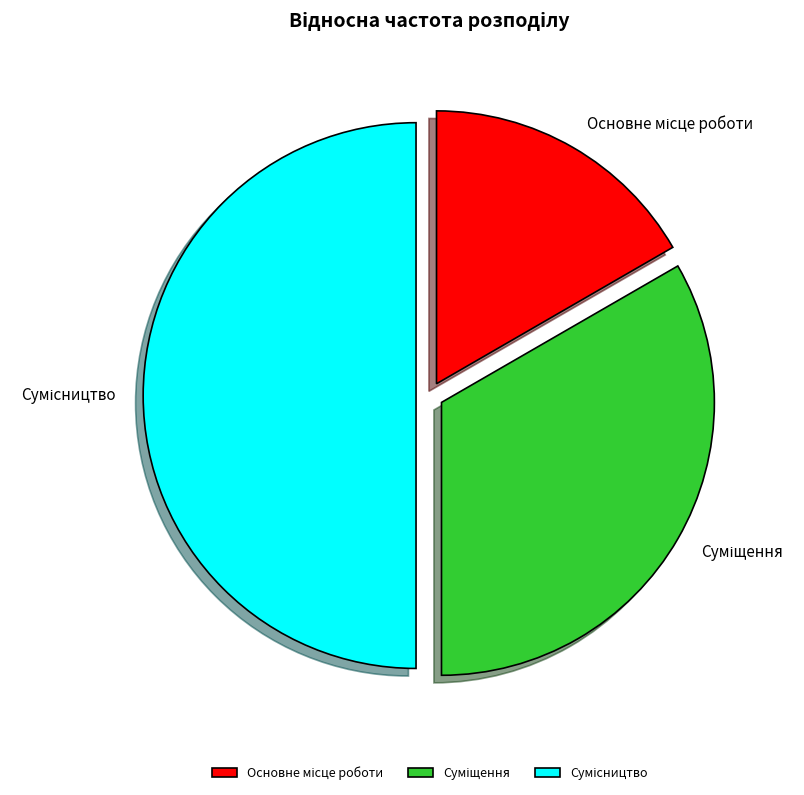

To the nearest percent, what is the combined percentage of Суміщення and Основне місце роботи?

50%